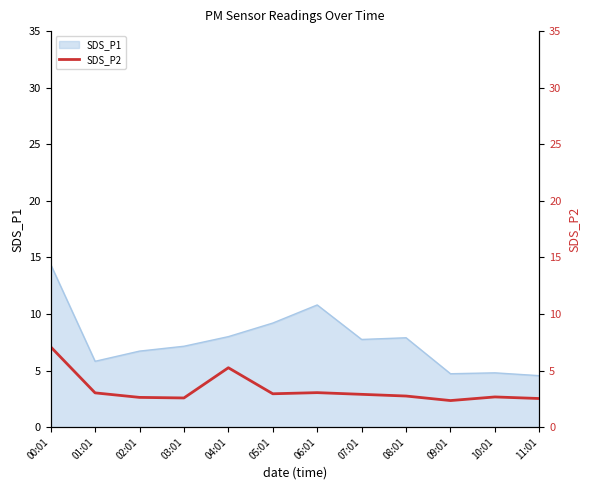

The value of SDS_P1 at 00:01 is 14.4. True or false?

True